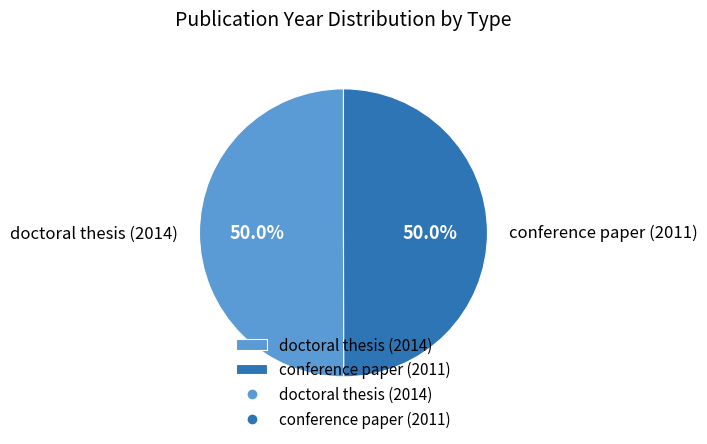

The doctoral thesis (2014) slice represents 36% of the pie. True or false?

False